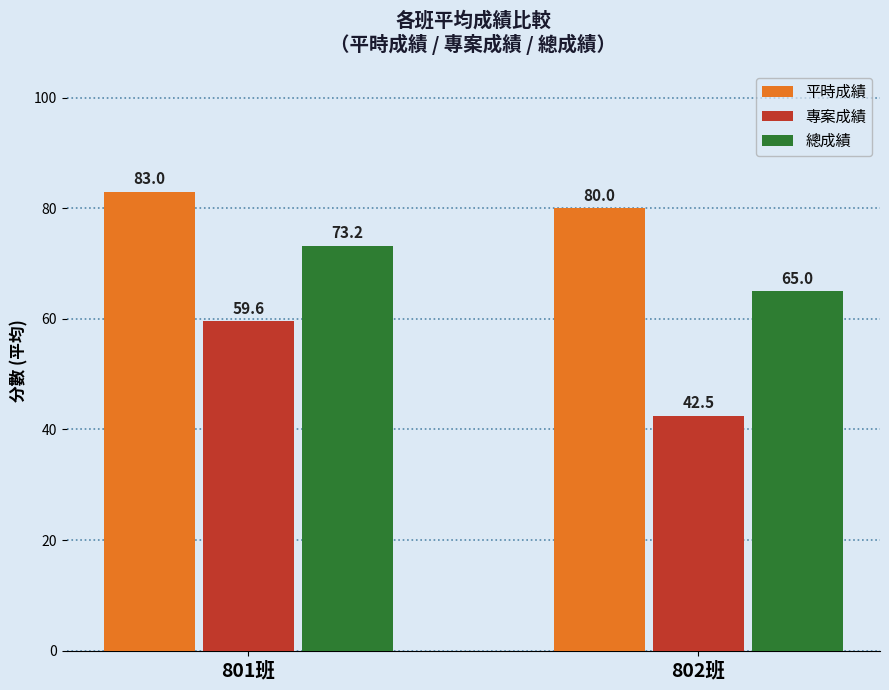

Is the value of 平時成績 at 802班 greater than the value of 總成績 at 802班?

Yes